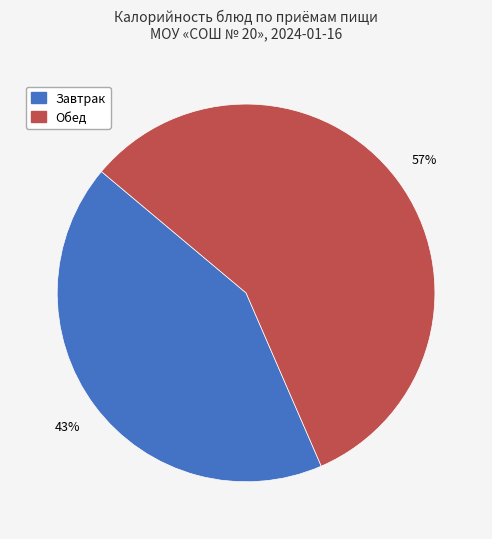

To the nearest percent, what portion does Обед represent?

57%